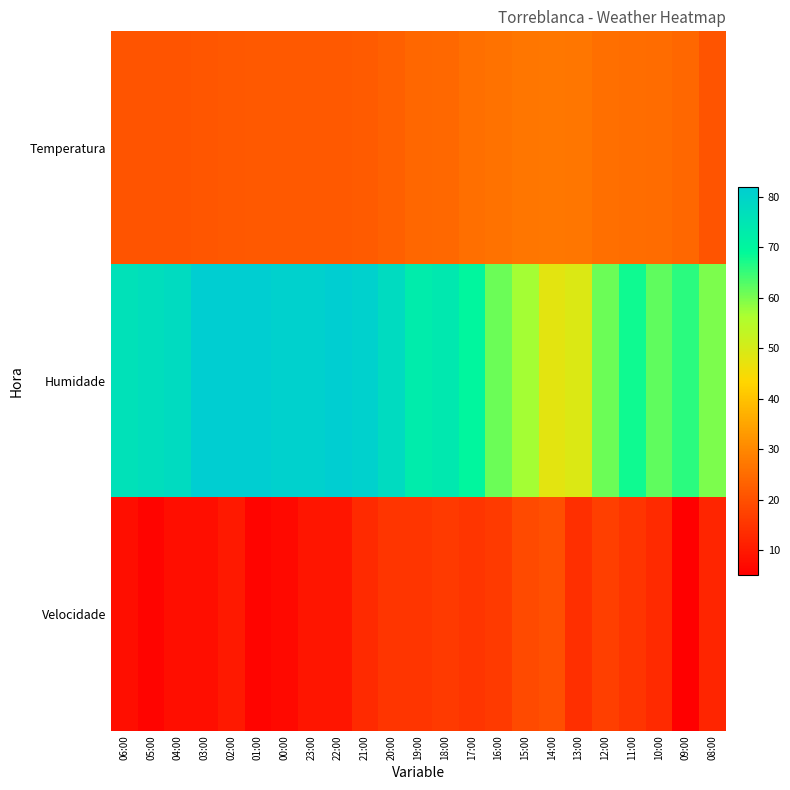

Reading right to left, list all the values displayed in this chart.

Temperatura: 08:00=20.7	09:00=24.1	10:00=25.1	11:00=25.2	12:00=25.7	13:00=26.7	14:00=27.2	15:00=26.7	16:00=26.3	17:00=25.5	18:00=24.3	19:00=24.1	20:00=22.8	21:00=21.9	22:00=21.7	23:00=21.6	00:00=21.7	01:00=21.7	02:00=21.4	03:00=21.2	04:00=20.9	05:00=20.9	06:00=20.8
Humidade: 08:00=60.0	09:00=66.0	10:00=62.0	11:00=68.0	12:00=61.0	13:00=49.0	14:00=48.0	15:00=57.0	16:00=61.0	17:00=70.0	18:00=74.0	19:00=73.0	20:00=78.0	21:00=81.0	22:00=82.0	23:00=81.0	00:00=81.0	01:00=82.0	02:00=82.0	03:00=82.0	04:00=78.0	05:00=77.0	06:00=76.0
Velocidade: 08:00=12.0	09:00=5.0	10:00=13.0	11:00=15.0	12:00=17.0	13:00=14.0	14:00=20.0	15:00=19.0	16:00=16.0	17:00=15.0	18:00=16.0	19:00=15.0	20:00=15.0	21:00=13.0	22:00=9.0	23:00=9.0	00:00=7.0	01:00=6.0	02:00=10.0	03:00=8.0	04:00=8.0	05:00=6.0	06:00=8.0